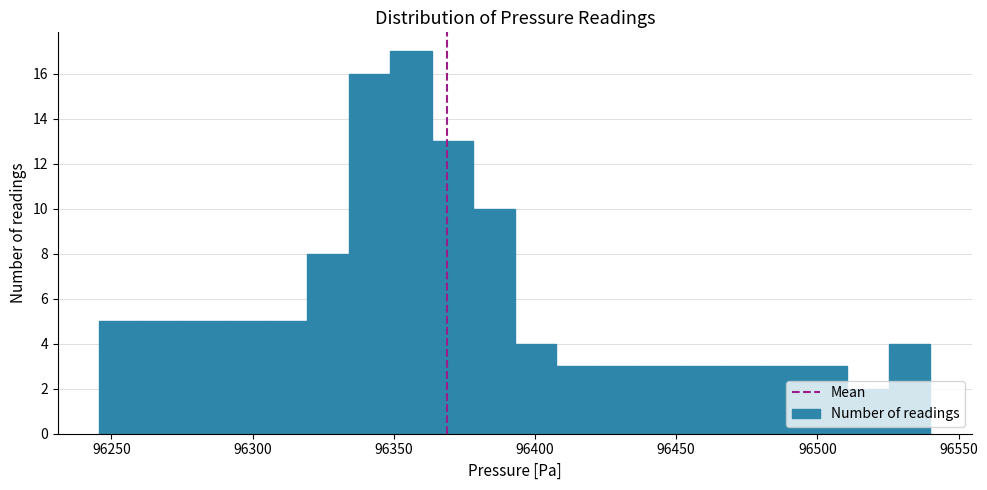

Around what value on the x-axis is the tallest bar? Give the approximate position of its centre, as read against the axis.

96355